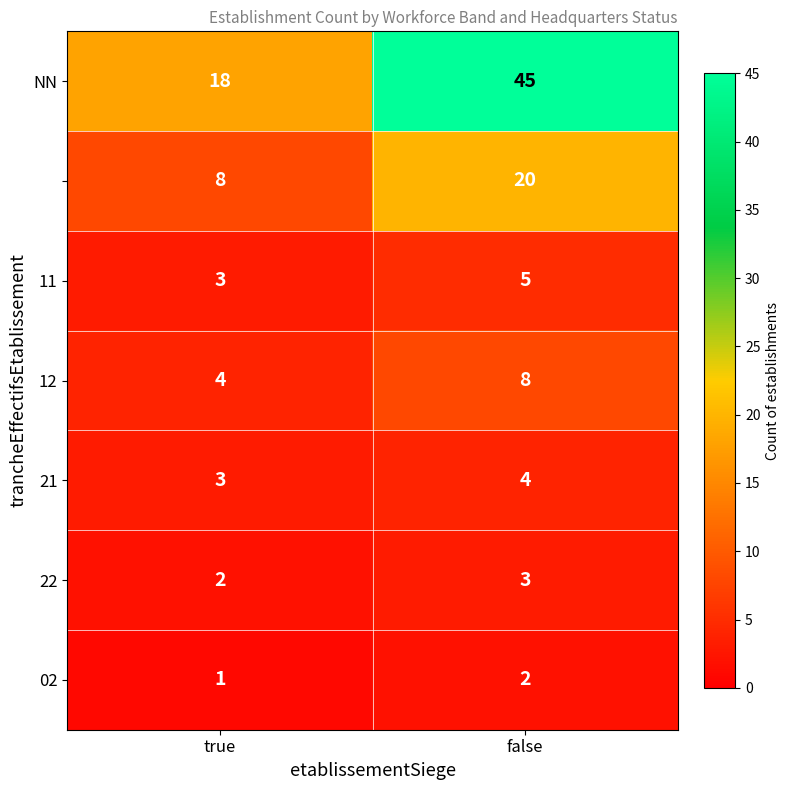

What is the spread (max minus min) of values at true?

17